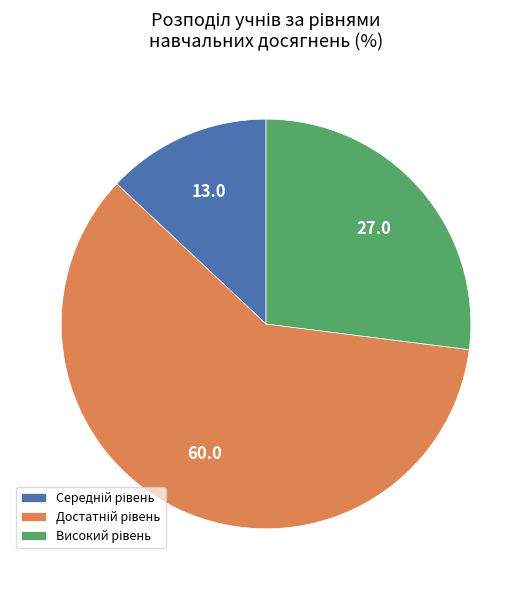

Does any single category account for the majority?

Yes